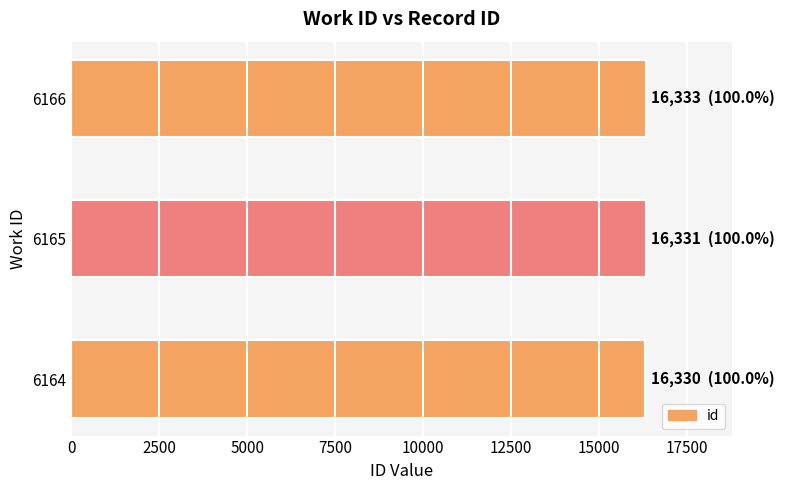

What is the sum of all values?

48994